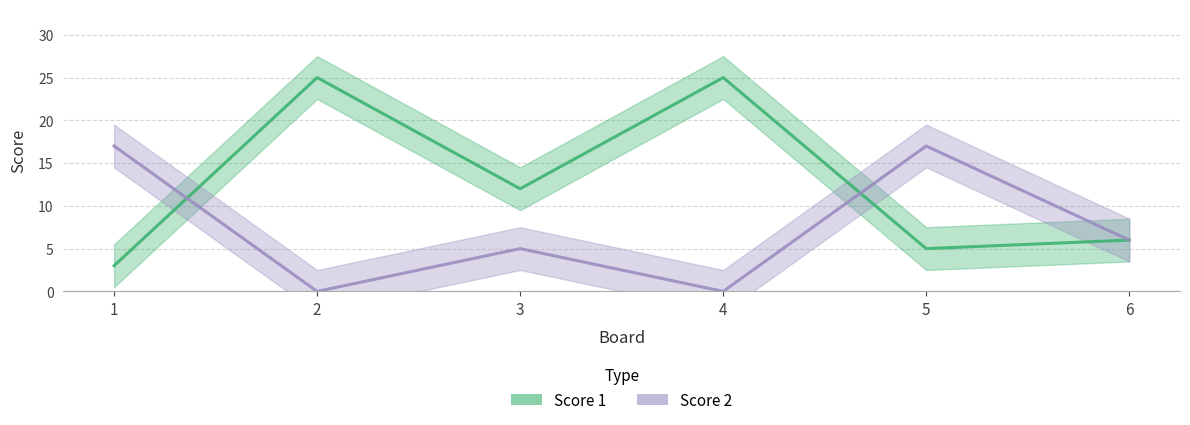

Reading left to right, transcribe all the data shown in this chart.

Score 1: 3	25	12	25	5	6
Score 2: 17	0	5	0	17	6